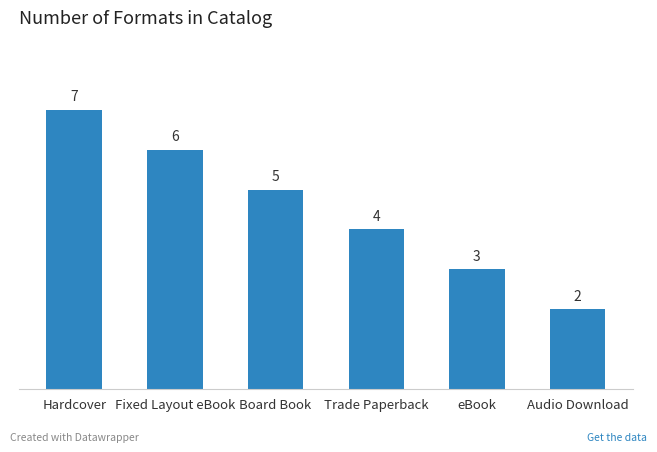

At which label is the value closest to 4?

Trade Paperback